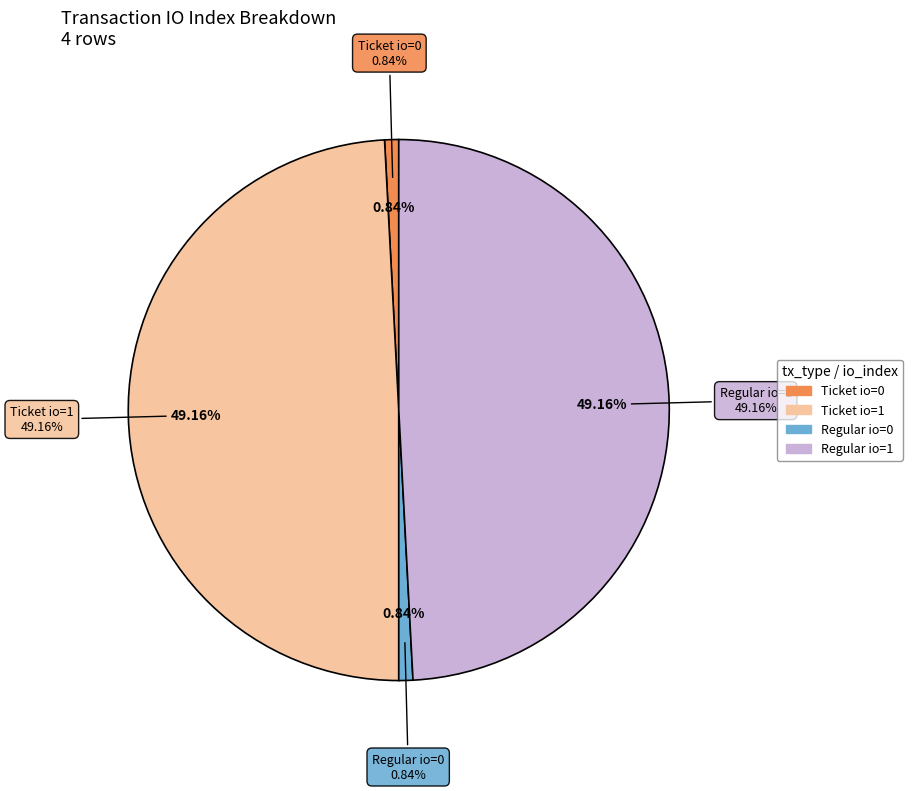

How many slices are in this pie chart?

4